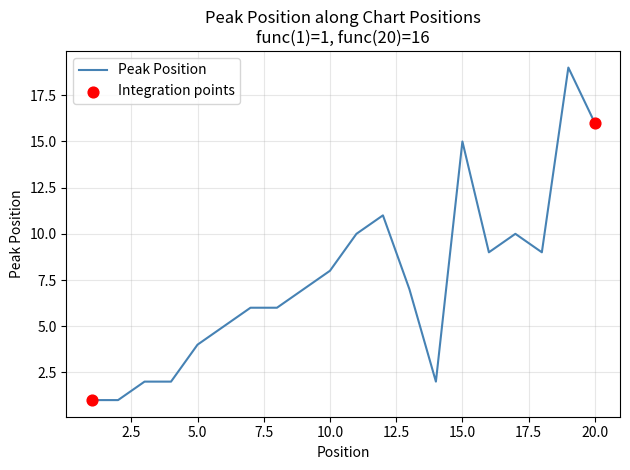

What is the difference between the maximum and minimum values?

18